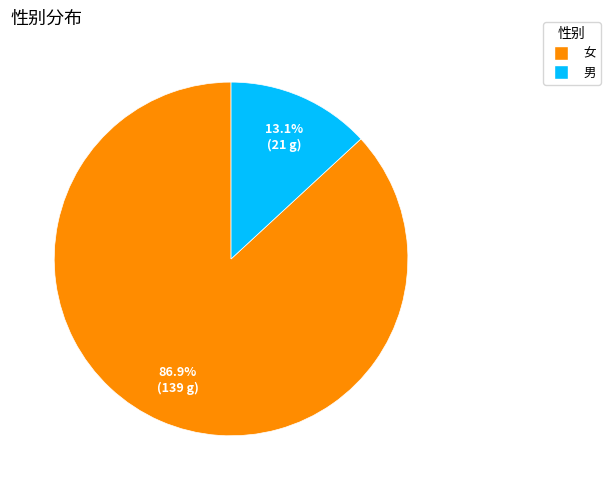

Combined, what portion of the pie is 男 and 女?

100.0%